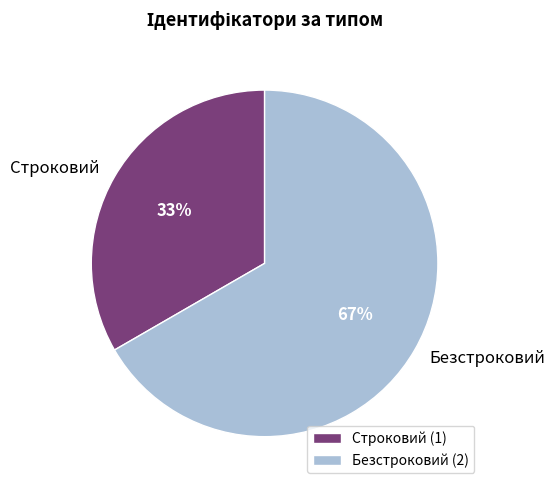

Count the number of slices in the pie.

2